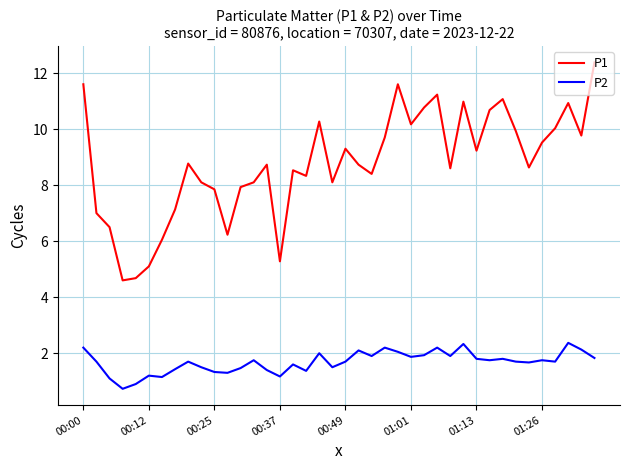

How many lines are shown in the chart?

2